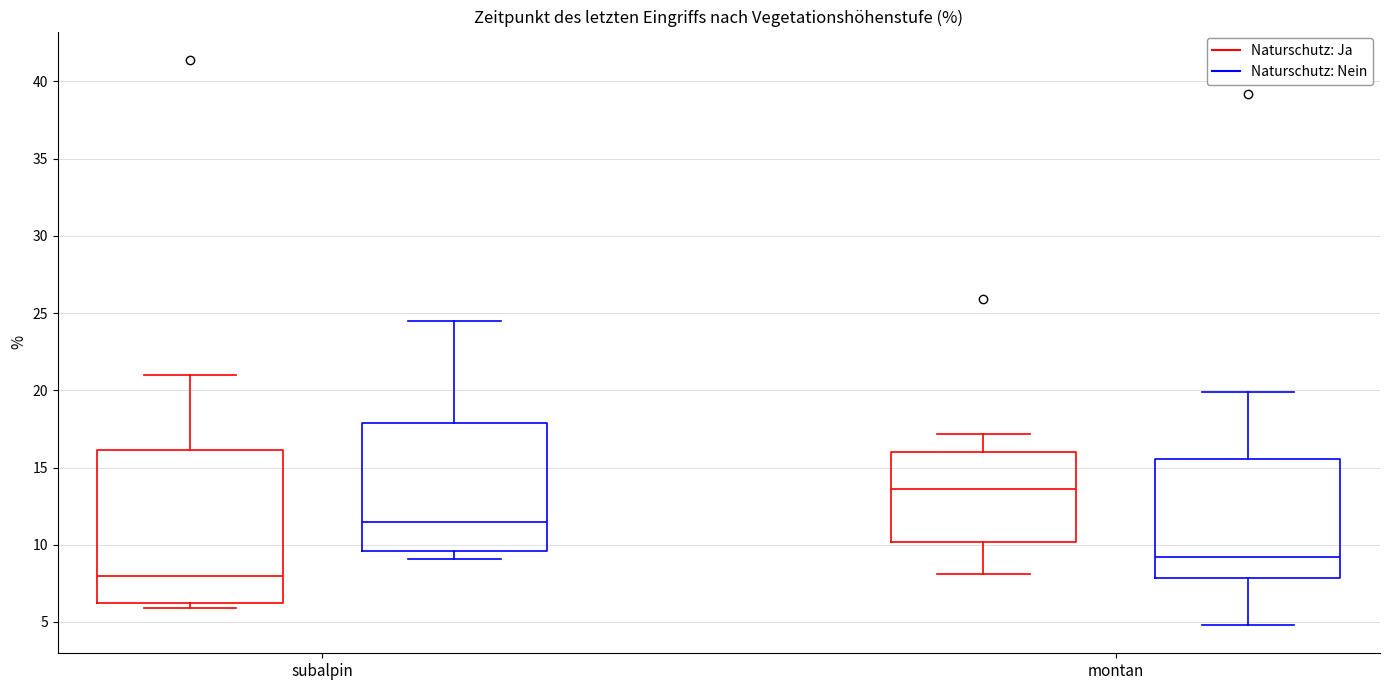

Reading left to right, read every box against the y-axis: the position of its median line, the range the box covers, and the ends of its whiskers. The values are not printed on the chart, so give them approximately, as read against the axis.

subalpin (Naturschutz: Ja): median 8.0, box 6.0 to 16.0, whiskers 6.0 (just below the box's lower edge) to 21.0
subalpin (Naturschutz: Nein): median 11.5, box 9.5 to 18.0, whiskers 9.0 to 24.5
montan (Naturschutz: Ja): median 13.5, box 10.0 to 16.0, whiskers 8.0 to 17.0
montan (Naturschutz: Nein): median 9.0, box 8.0 to 15.5, whiskers 5.0 to 20.0